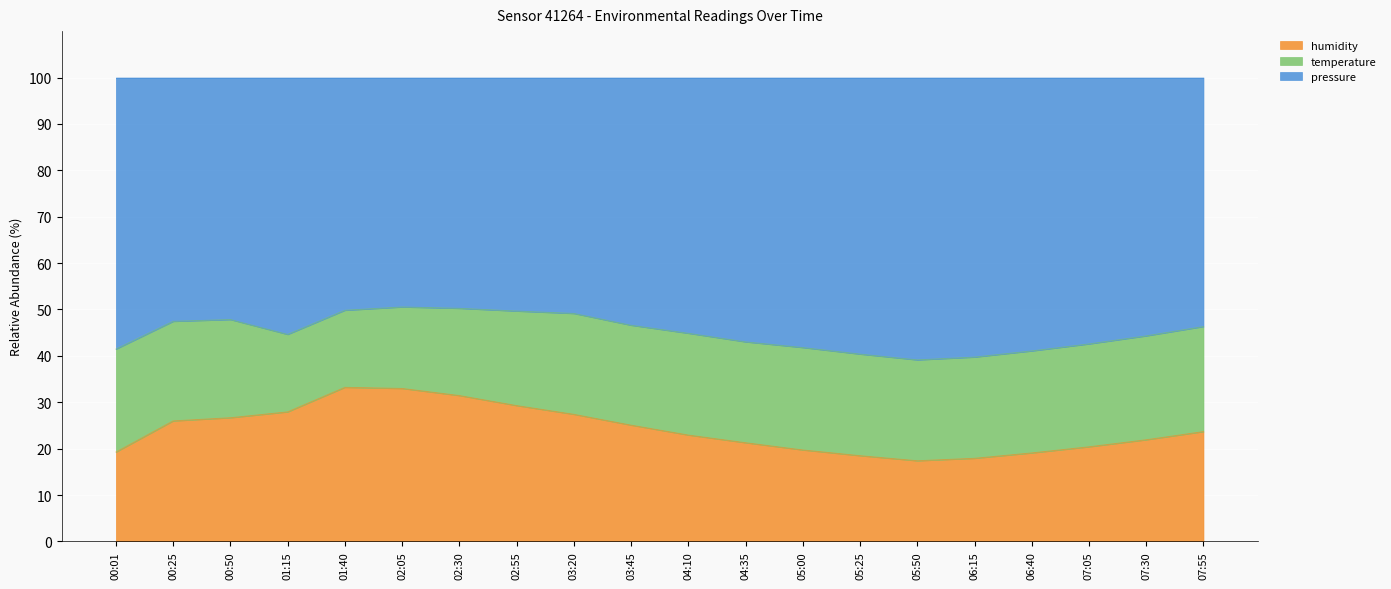

What are all the series names shown in the legend?

humidity, temperature, pressure